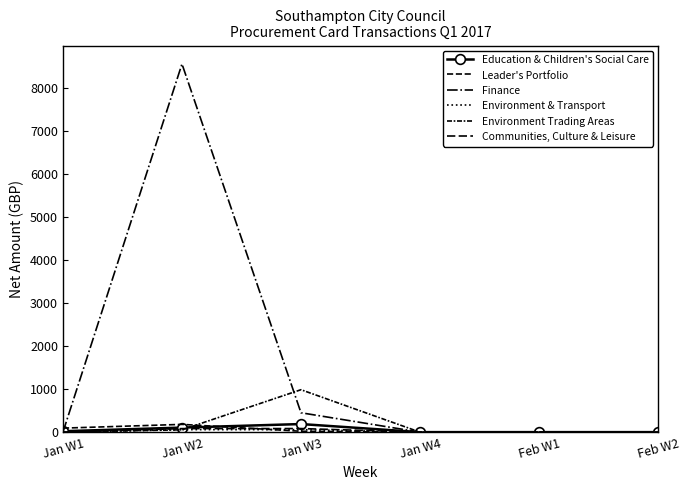

True or false: Environment & Transport and Environment Trading Areas cross at least once.

True